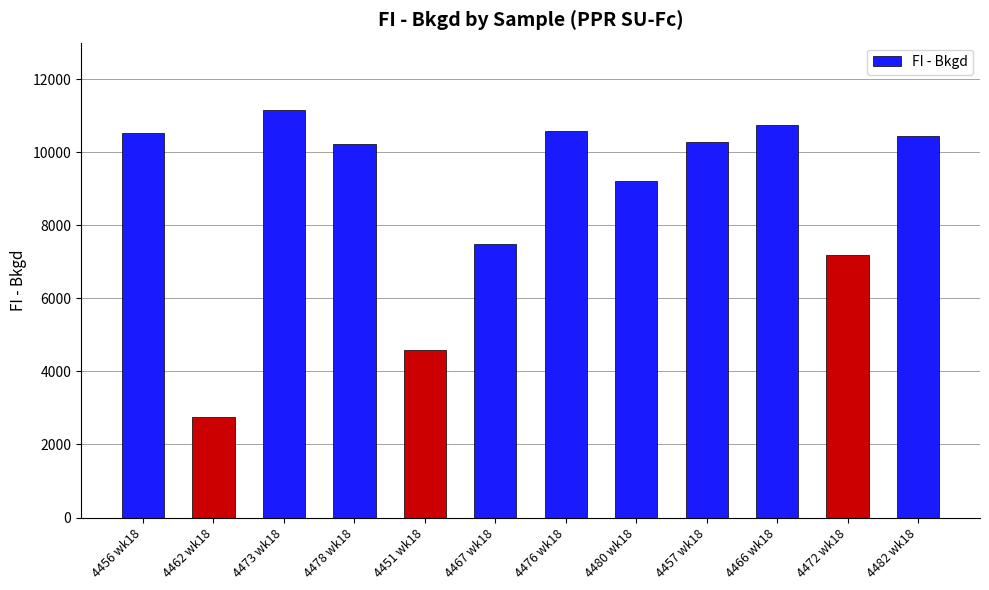

At which label is the value closest to 6956?

4472 wk18